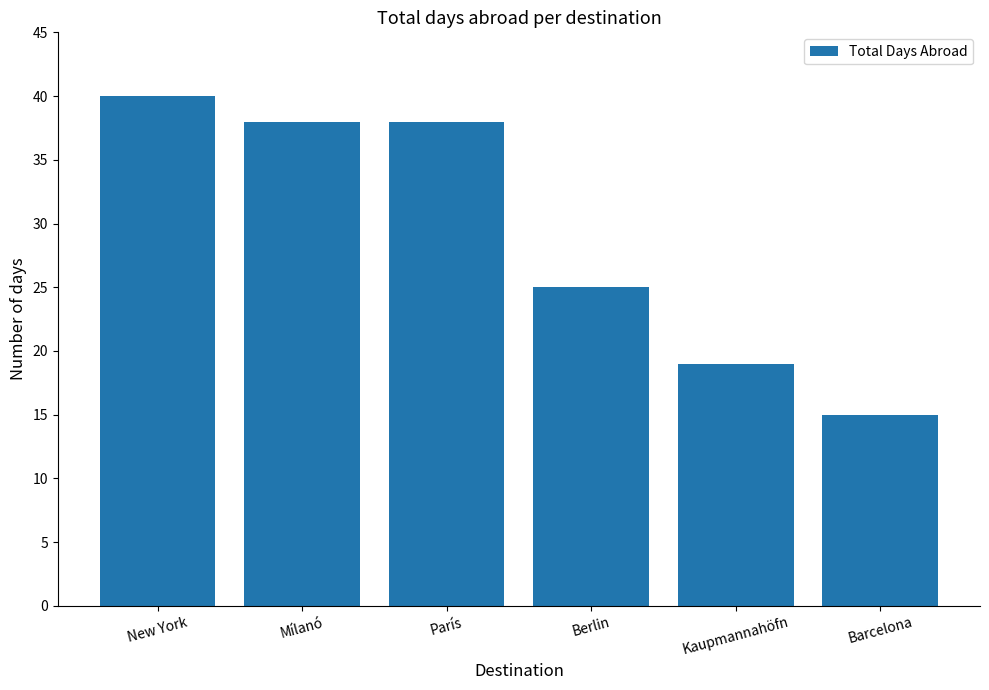

At which label is the value closest to 27?

Berlin